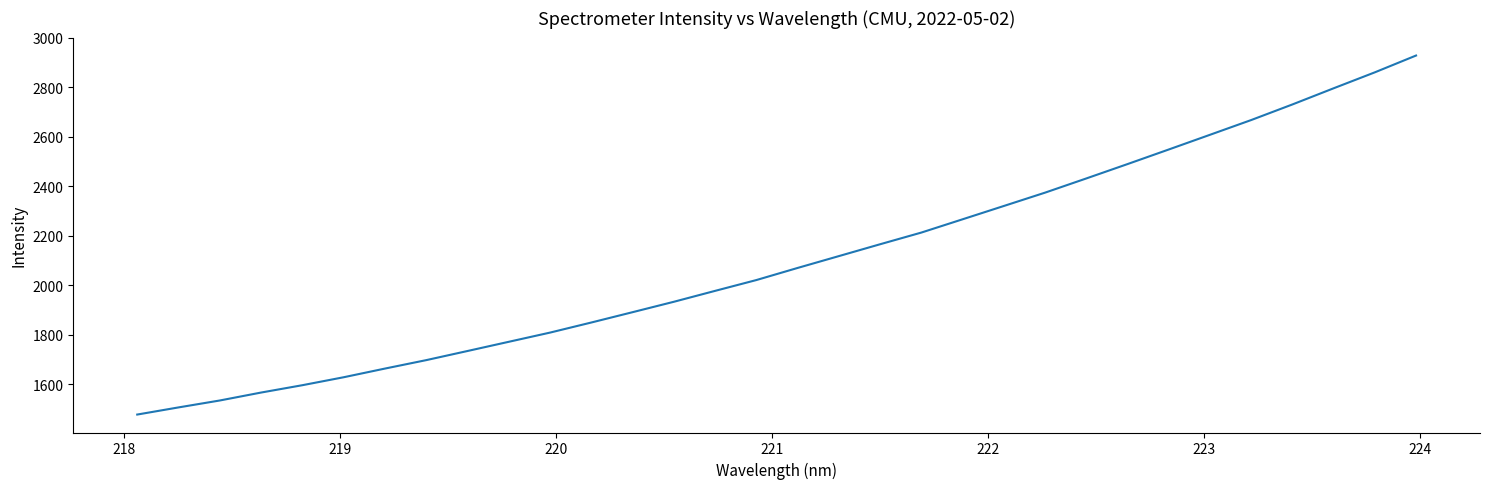

What is the difference between the maximum and minimum values?

1451.1